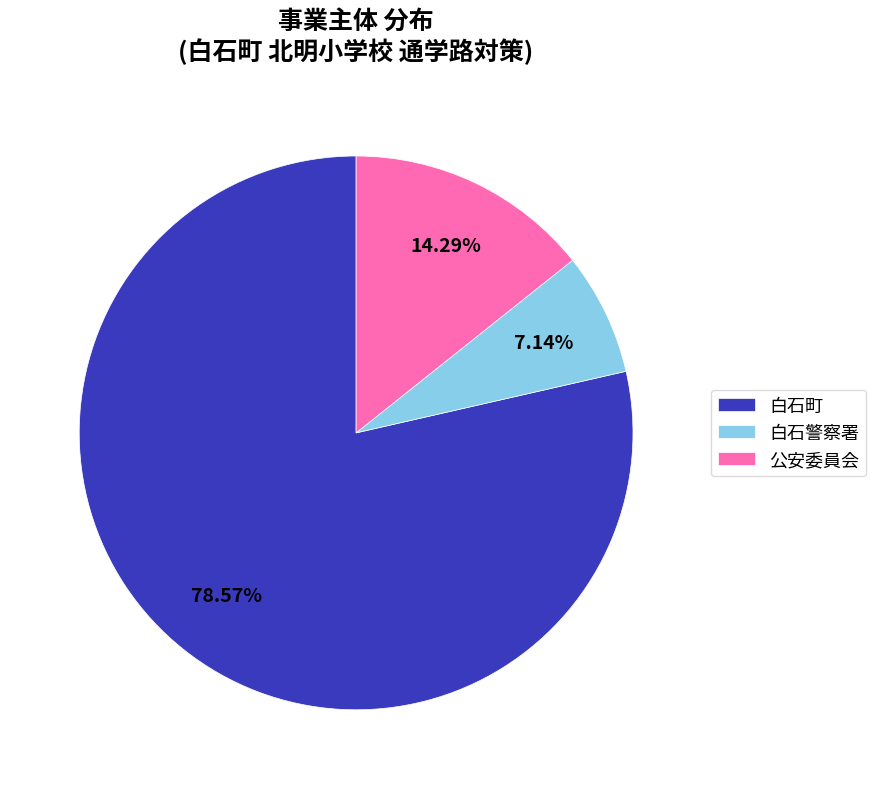

How many slices are in this pie chart?

3